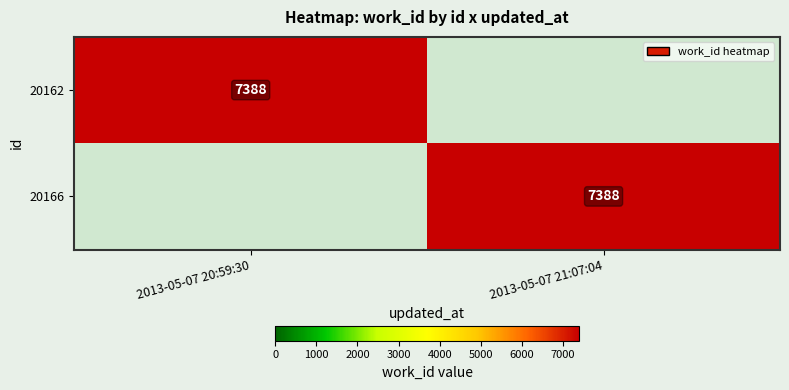

The value of 20166 at 2013-05-07 21:07:04 is 10063. True or false?

False